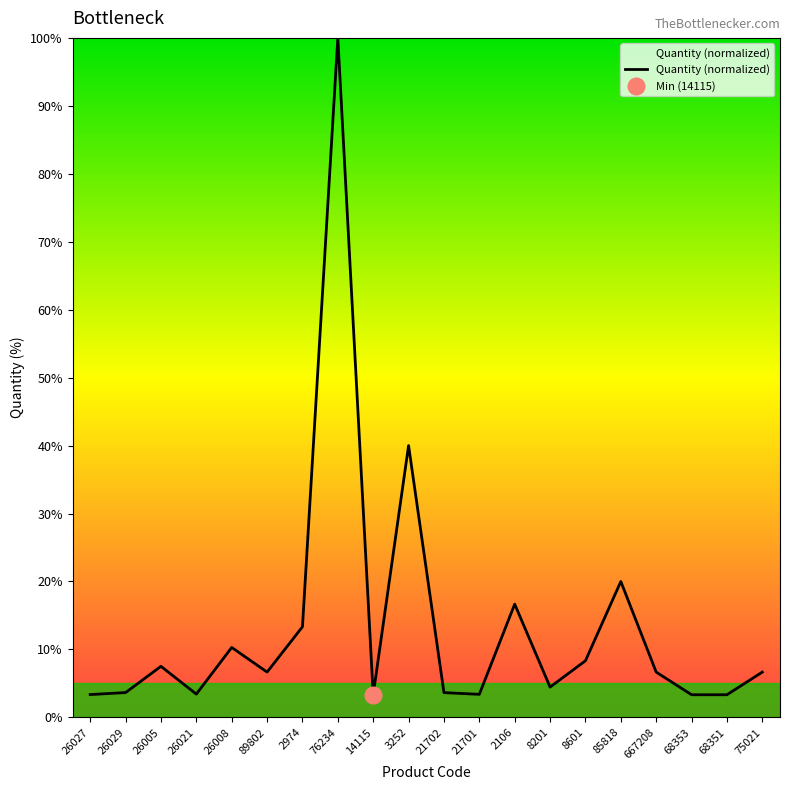

At which category does the chart reach its peak across all series?

76234